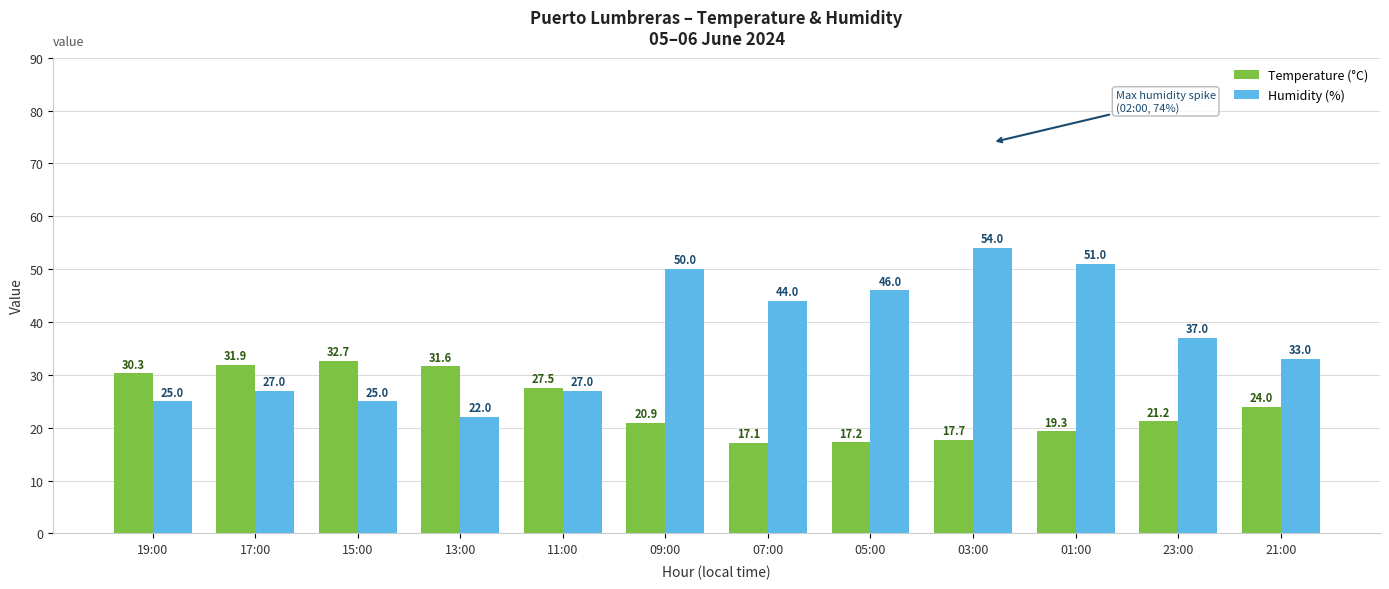

At how many categories does at least one series exceed 42?

5